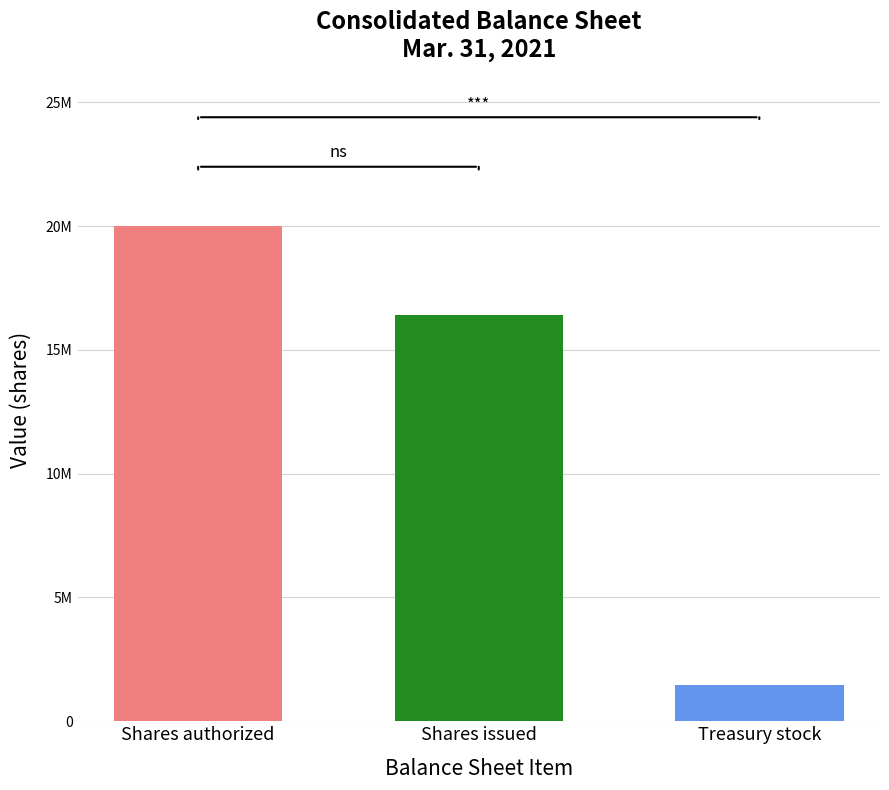

The value of Dec. 31, 2020 at Capital stock par value is 1. True or false?

False